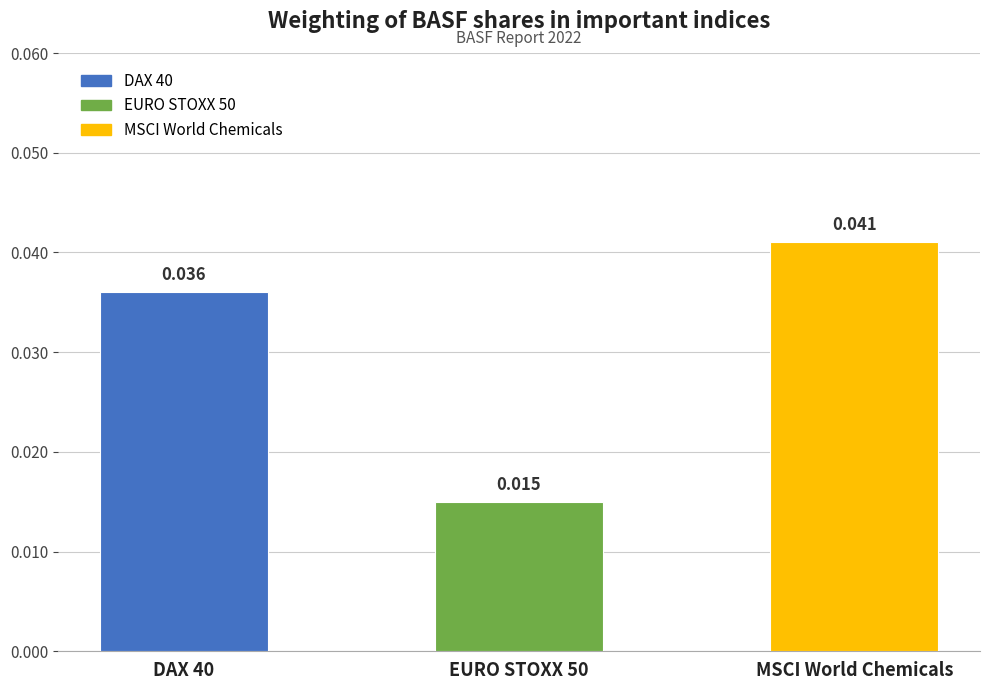

What is the label of the 1st bar from the right?

MSCI World Chemicals